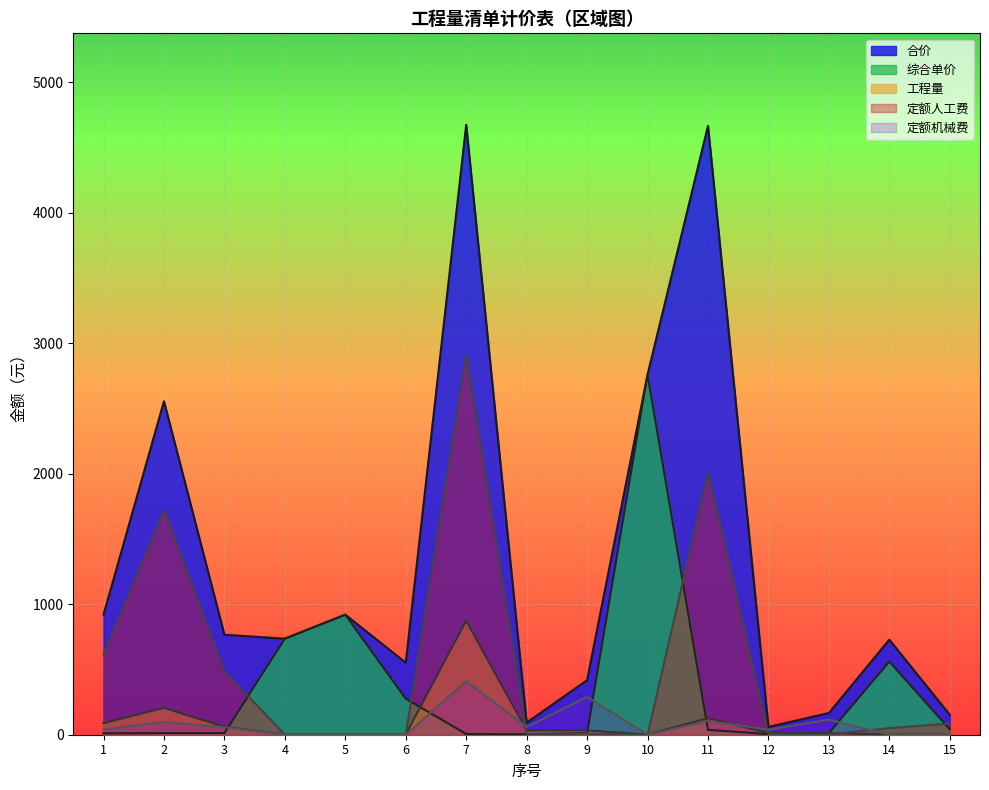

List the series in order of their peak value, lowest first.

定额机械费, 工程量, 综合单价, 定额人工费, 合价